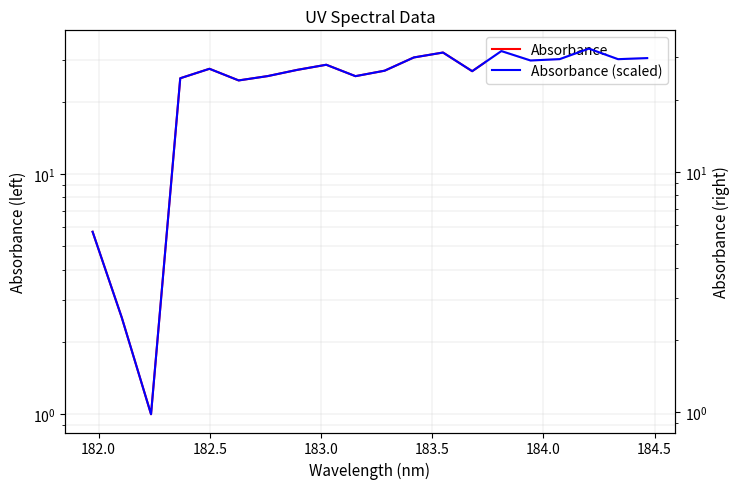

How many categories are shown in the chart?

20